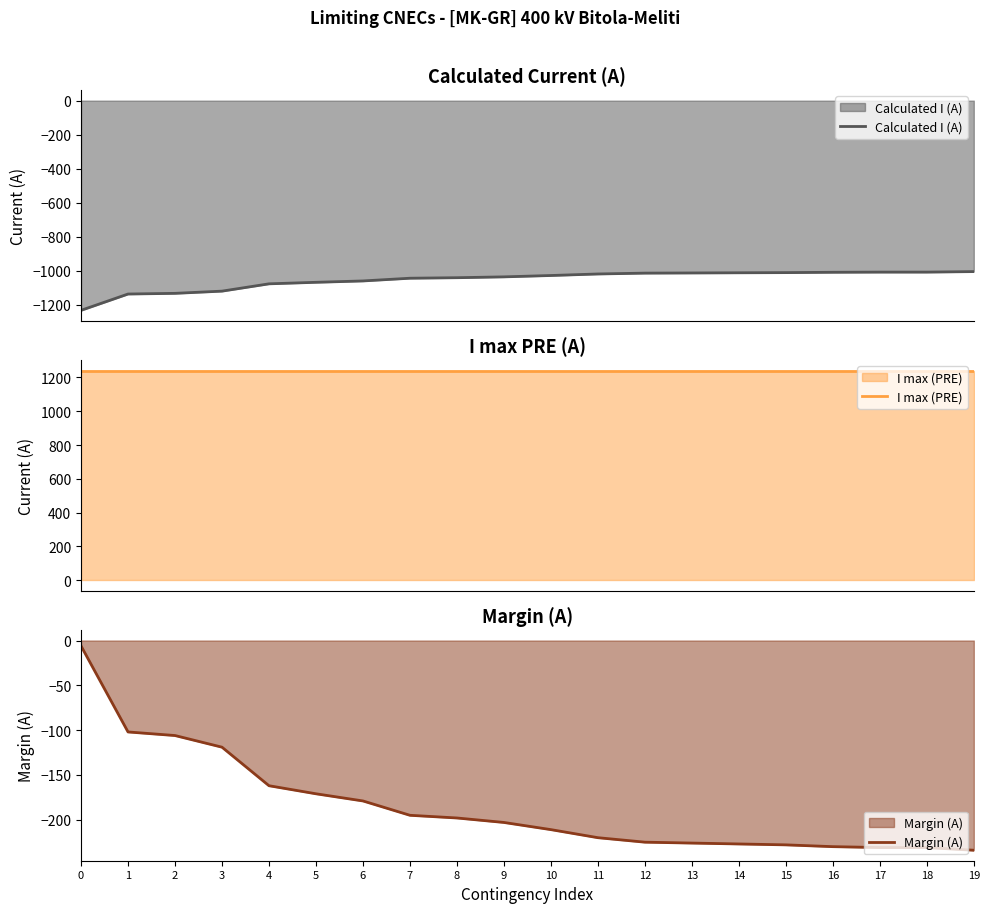

True or false: Margin (A) has more than 2 points higher than both neighbors.

False